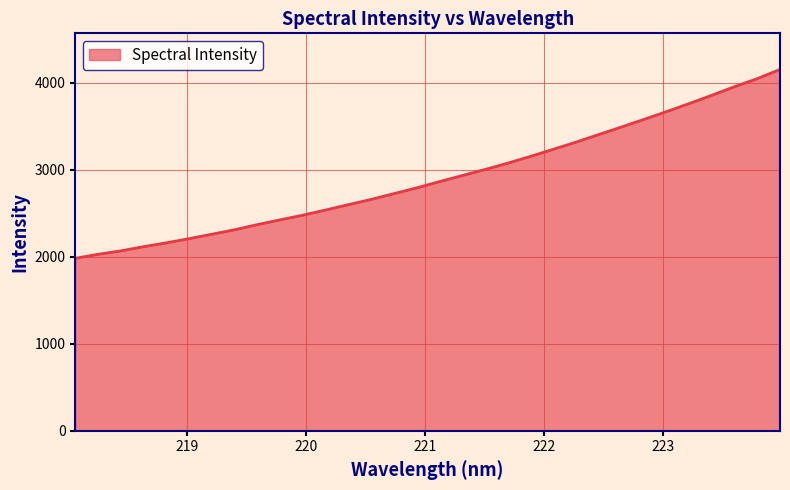

What is the greatest value displayed?

4154.2